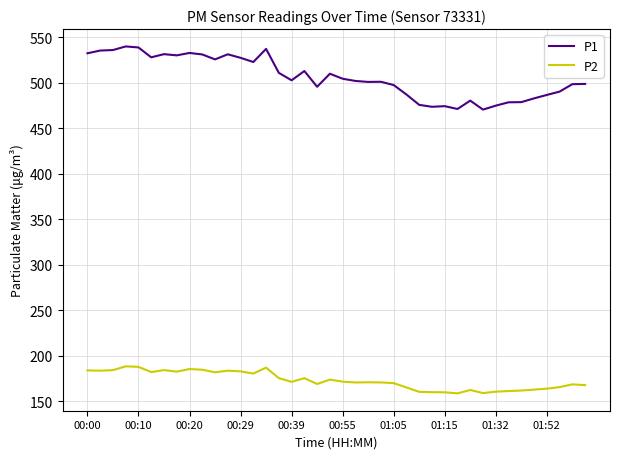

Which series has the widest spread of values?

P1